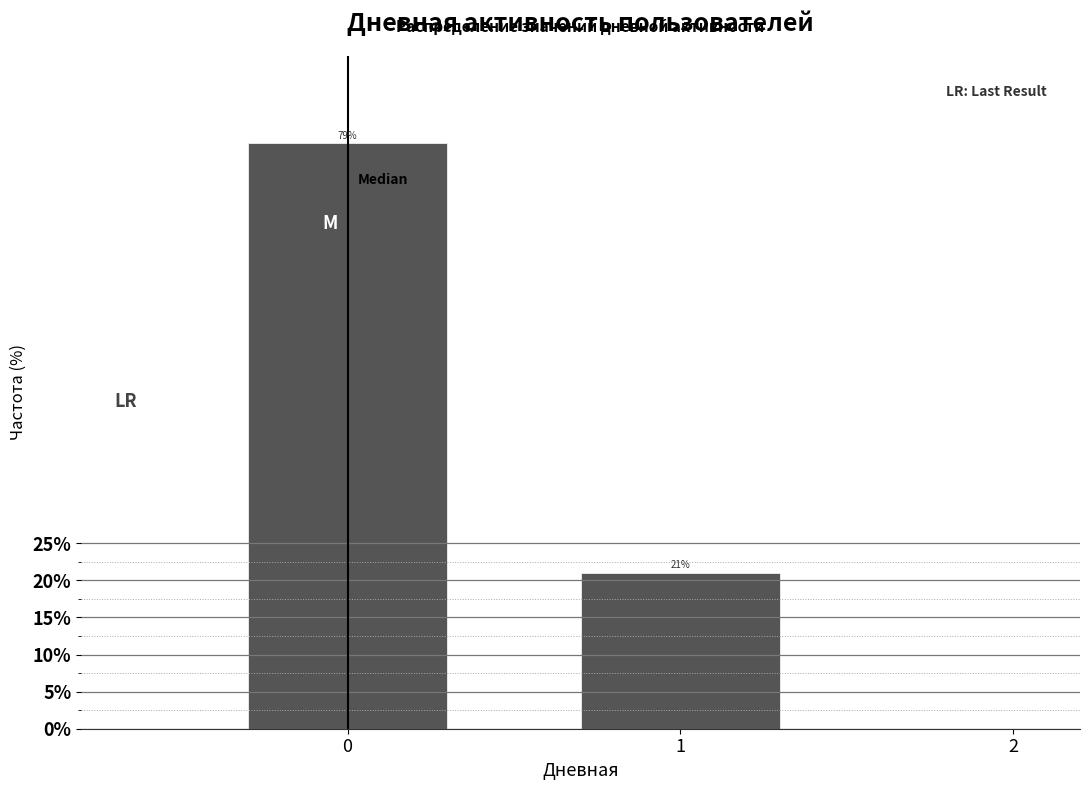

What is the value of the 1st bar from the left?

78.9